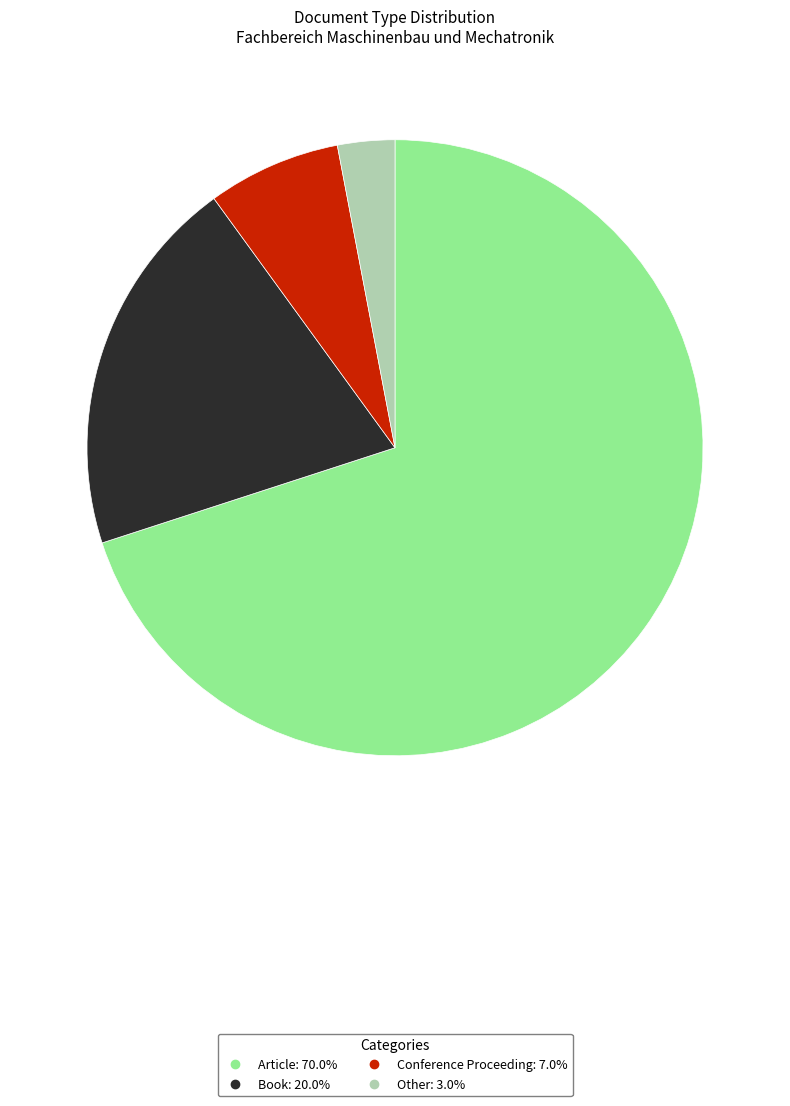

Between Article and Book, which is larger?

Article